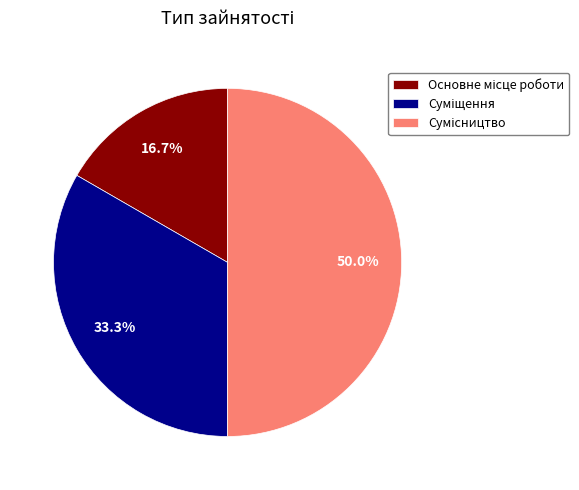

To the nearest percent, what portion does Сумісництво represent?

50%